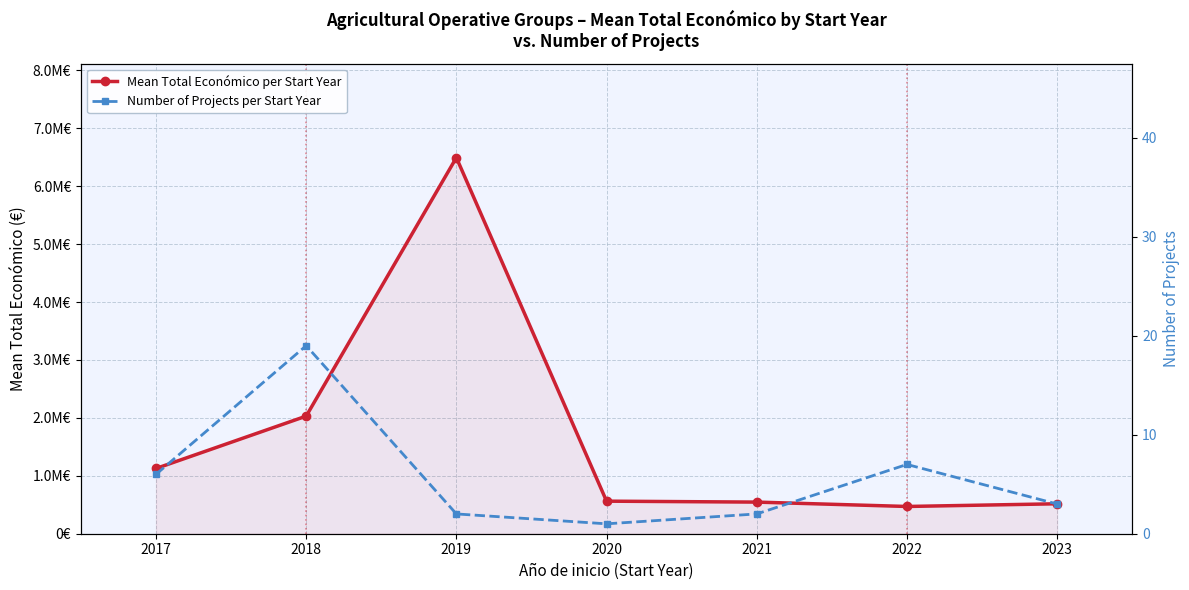

Which series has the widest spread of values?

Mean Total Económico per Start Year